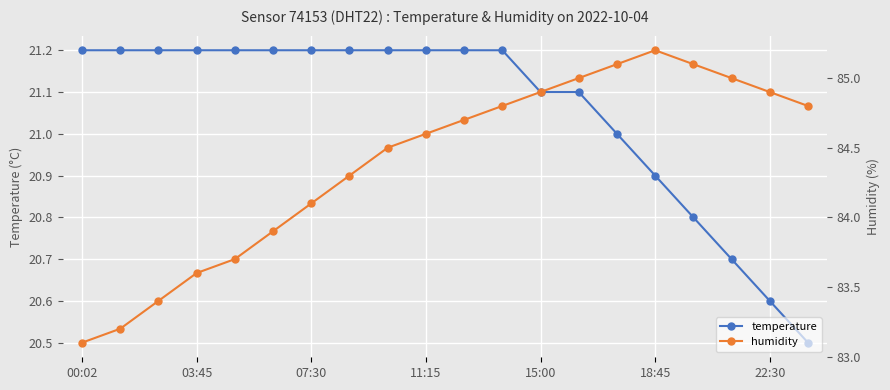

Does the chart display data point markers on the line(s)?

Yes